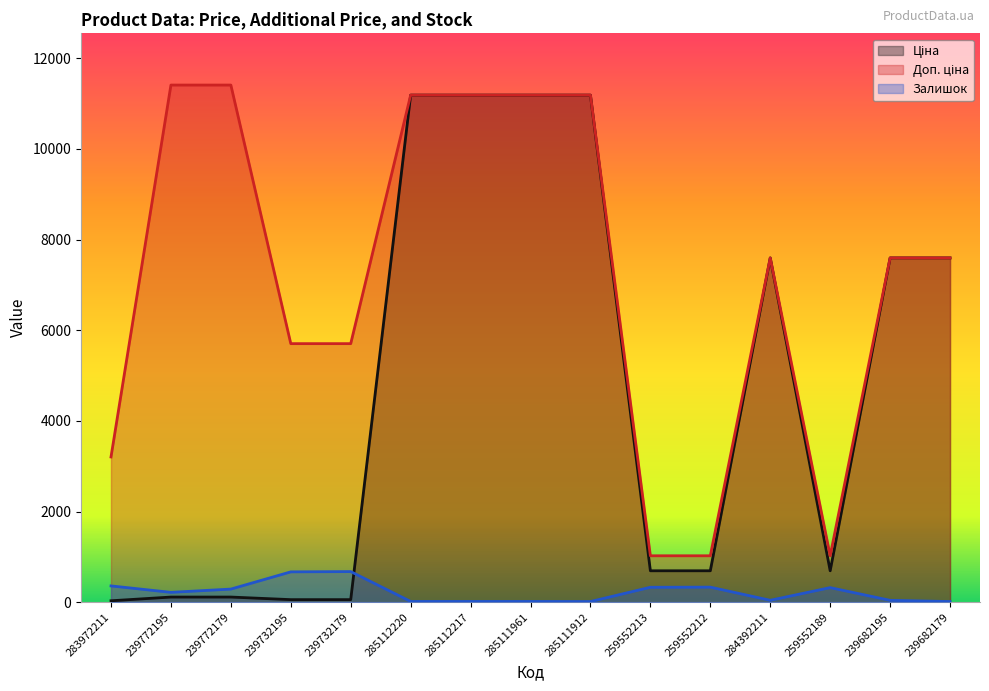

What are all the series names shown in the legend?

Ціна, Доп. ціна, Залишок